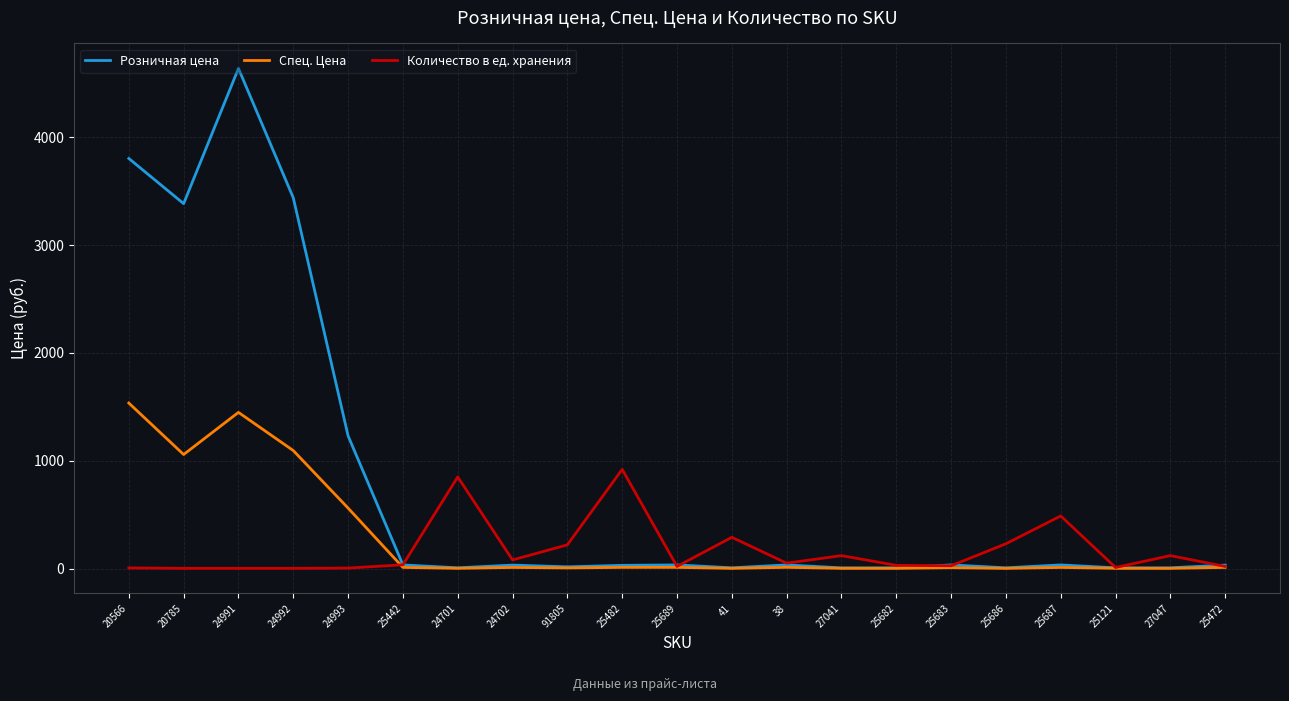

Is it true that Розничная цена equals 6.9 at 25686?

True